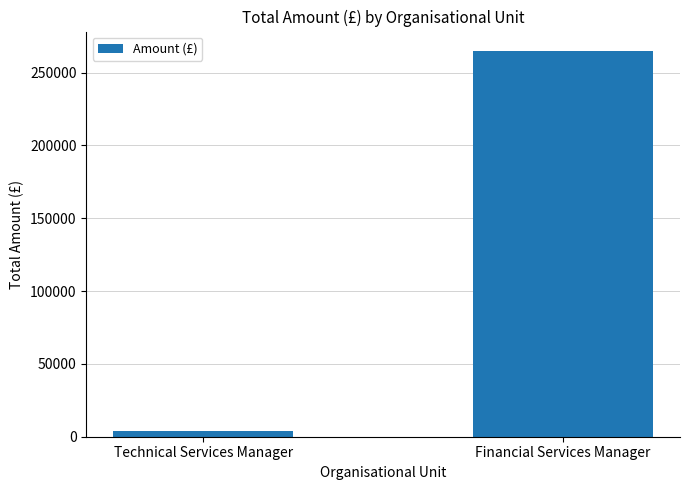

Is it true that the value at Financial Services Manager is 454714.4?

False